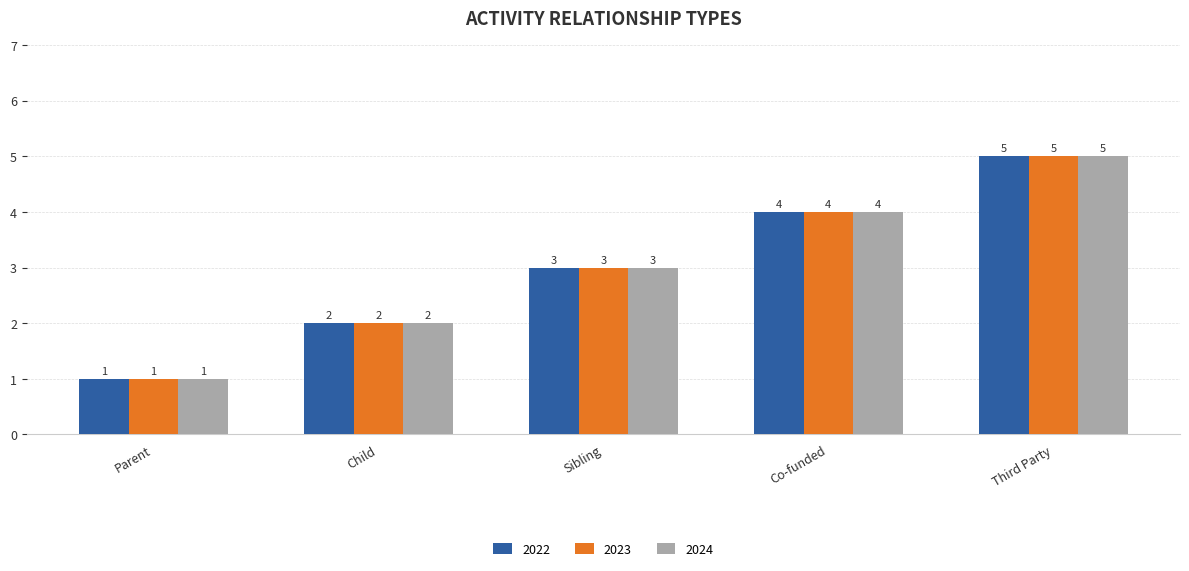

What is the maximum value for 2022?

5